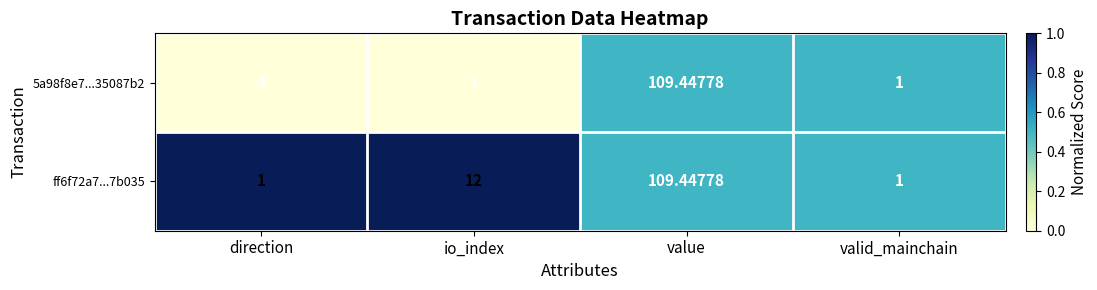

What is the total value across all series at io_index?

13.0